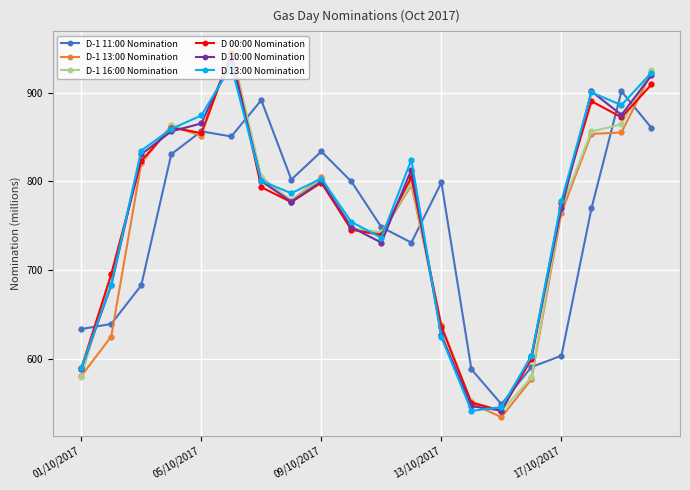

True or false: D-1 13:00 Nomination has more than 2 points higher than both neighbors.

True